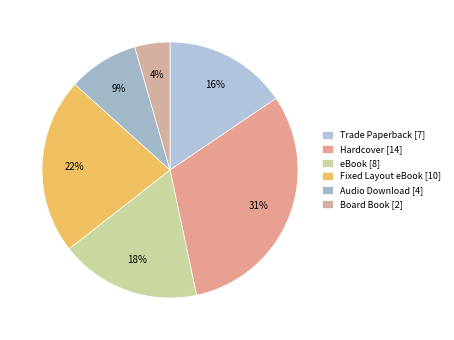

Which slice is the smallest?

Board Book